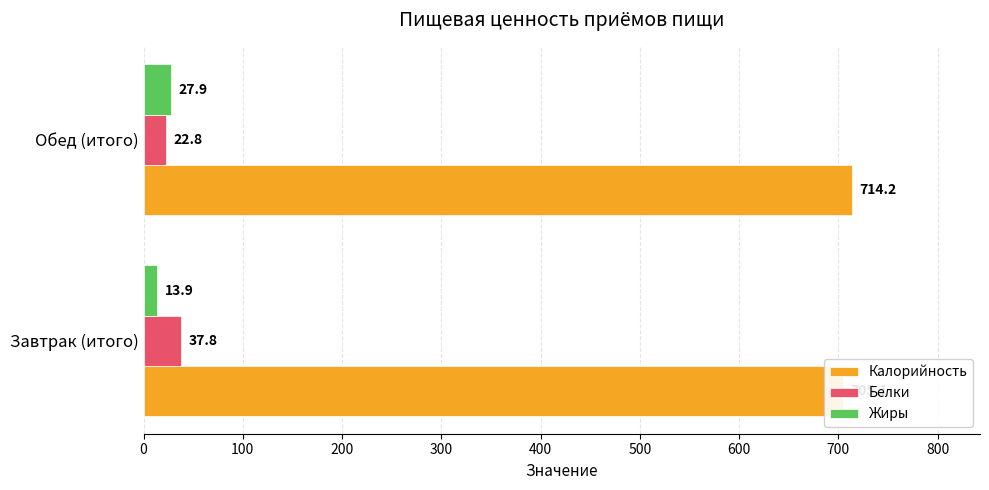

What are all the series names shown in the legend?

Калорийность, Белки, Жиры